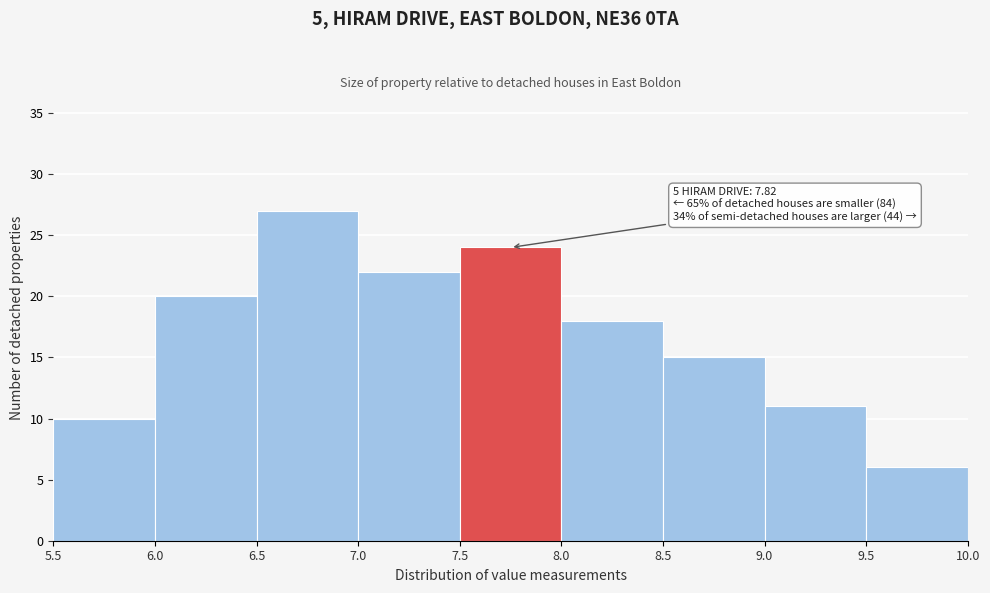

Which range on the x-axis has the tallest bar?

6.5 to 7.0